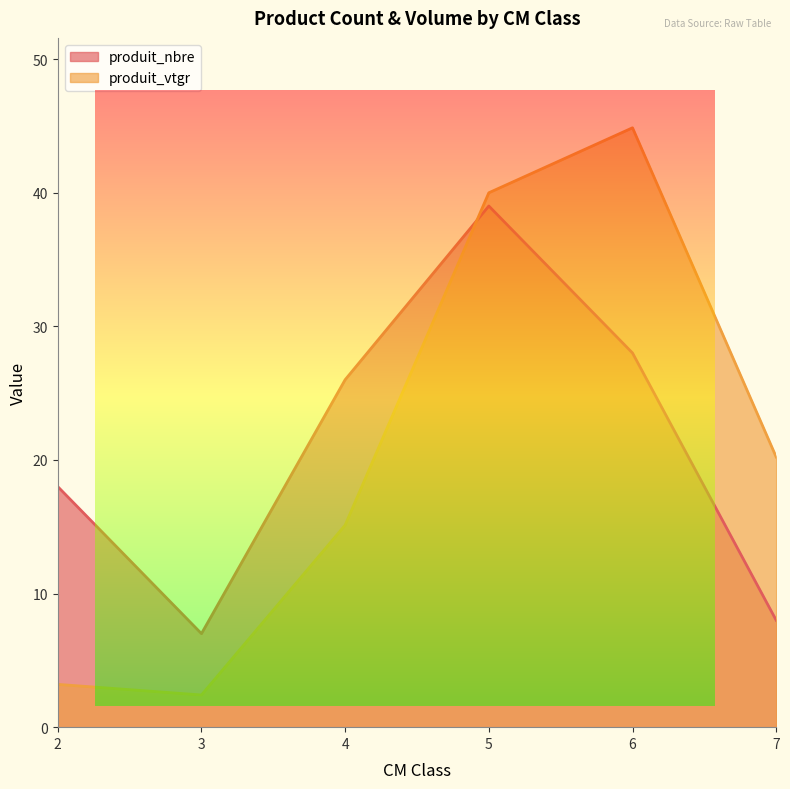

What is the difference between the second highest and second lowest values in the produit_nbre series?

20.0